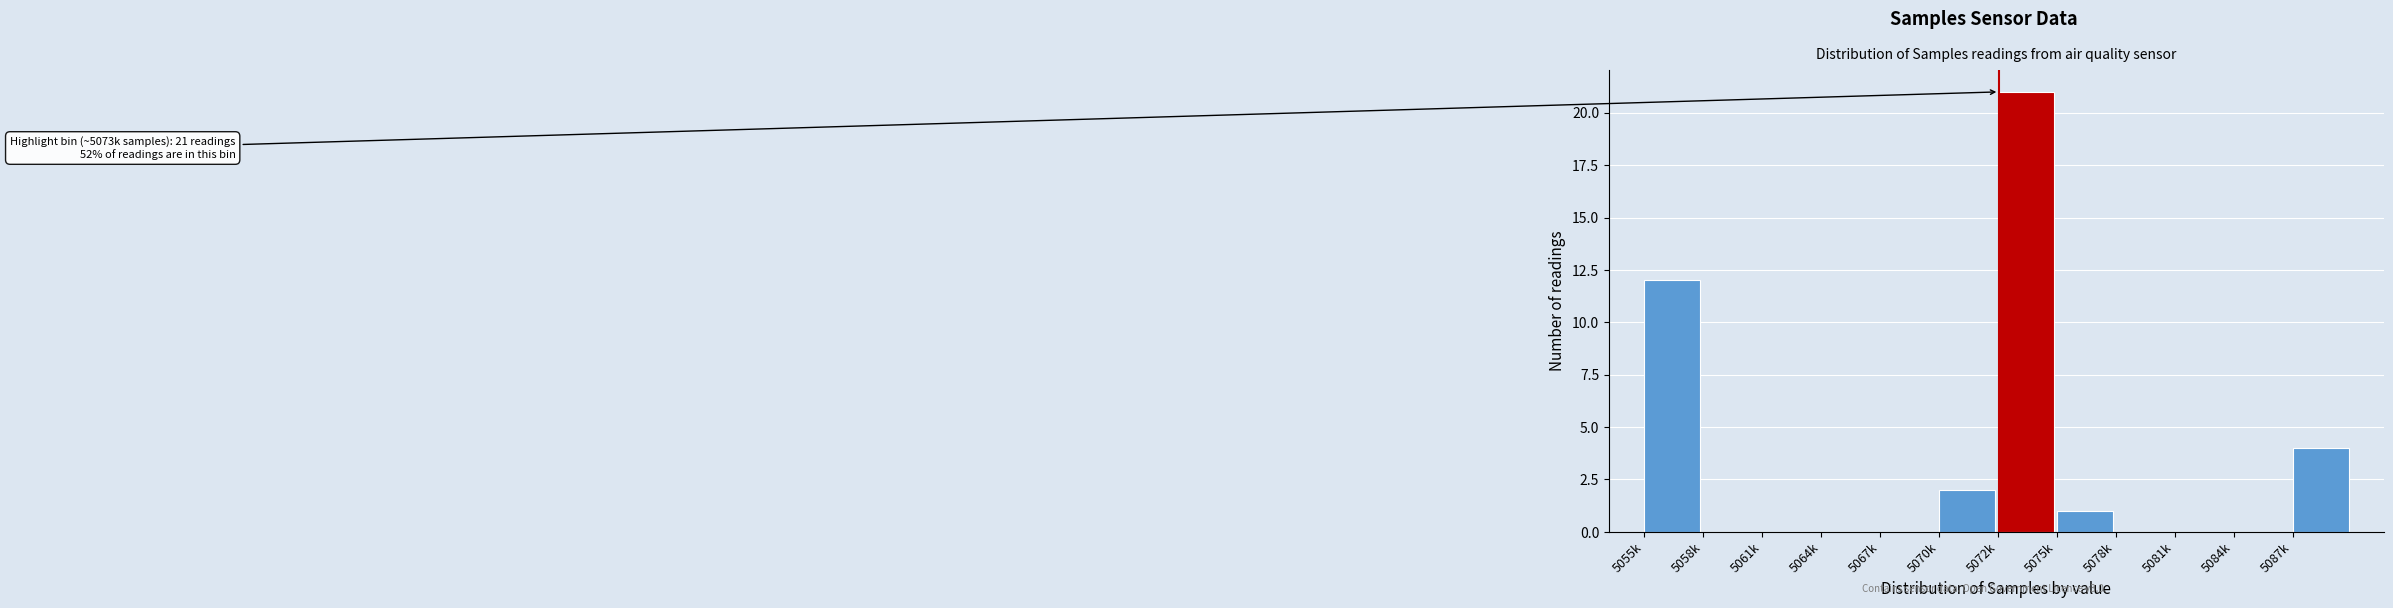

Reading right to left, transcribe all the data shown in this chart.

5087k=4	5084k=0	5081k=0	5078k=0	5075k=1	5072k=21	5070k=2	5067k=0	5064k=0	5061k=0	5058k=0	5055k=12